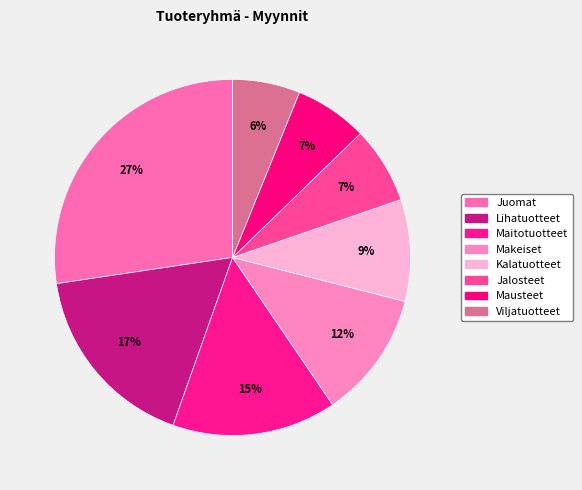

What percentage is the Juomat slice, to the nearest percent?

27%